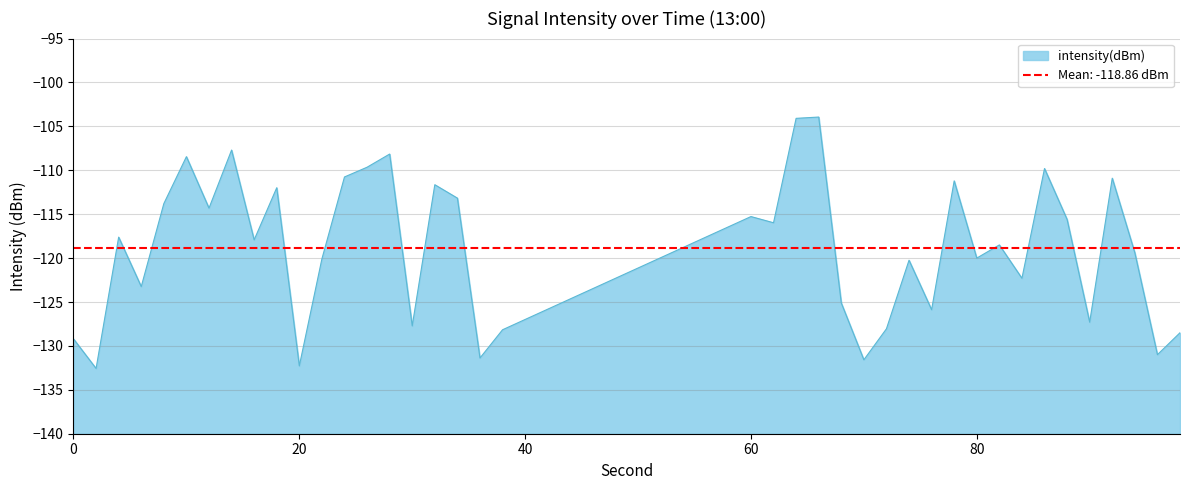

What is the lowest value of the intensity(dBm) series?

-132.6